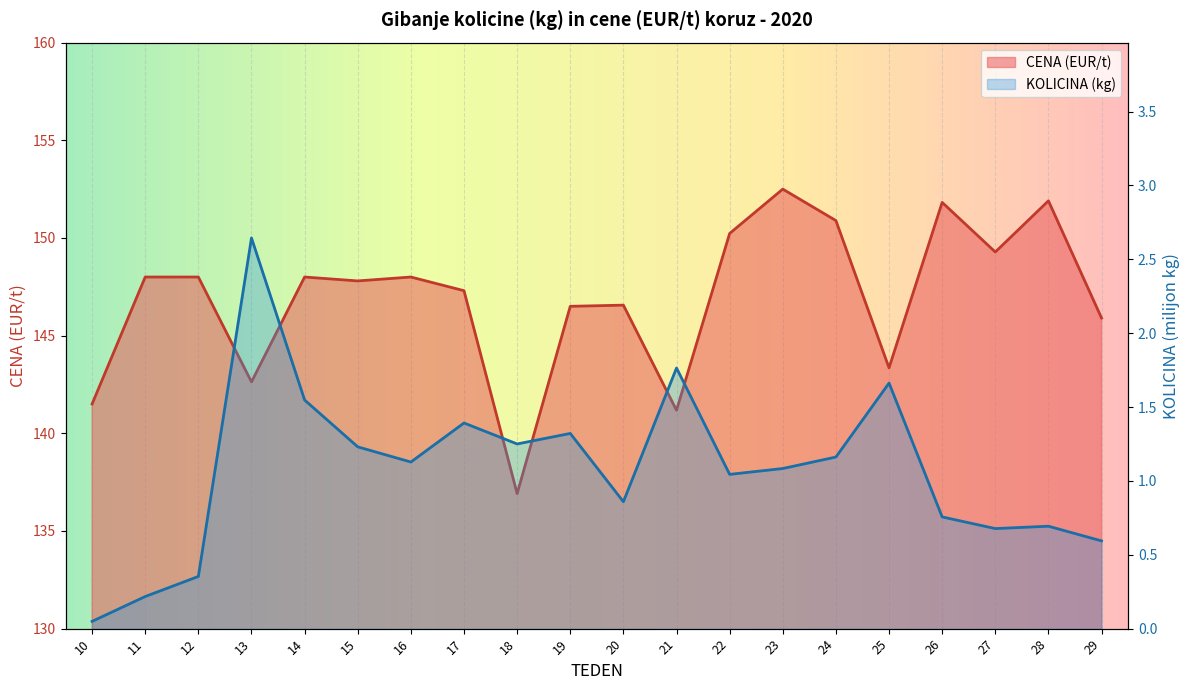

Which label corresponds to the smallest value in the chart?

10